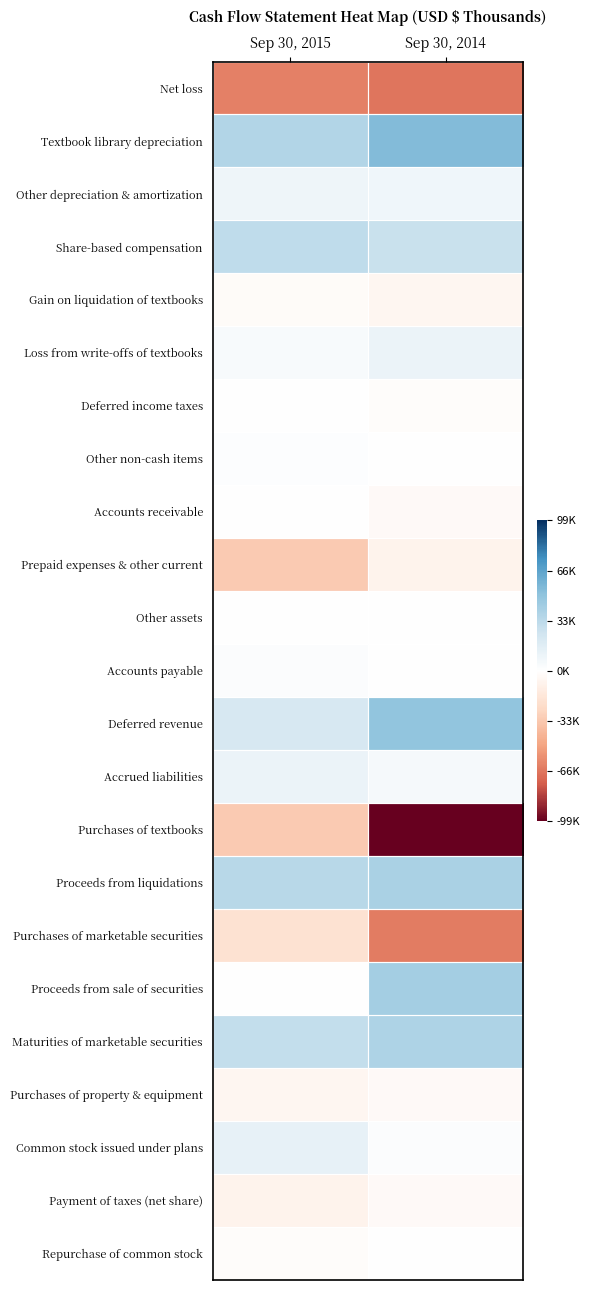

At Sep 30, 2015, list the series in order from smallest to largest.

Net loss, Prepaid expenses & other current, Purchases of textbooks, Purchases of marketable securities, Payment of taxes (net share), Purchases of property & equipment, Gain on liquidation of textbooks, Repurchase of common stock, Accounts receivable, Other assets, Deferred income taxes, Proceeds from sale of securities, Other non-cash items, Accounts payable, Loss from write-offs of textbooks, Other depreciation & amortization, Accrued liabilities, Common stock issued under plans, Deferred revenue, Maturities of marketable securities, Share-based compensation, Proceeds from liquidations, Textbook library depreciation